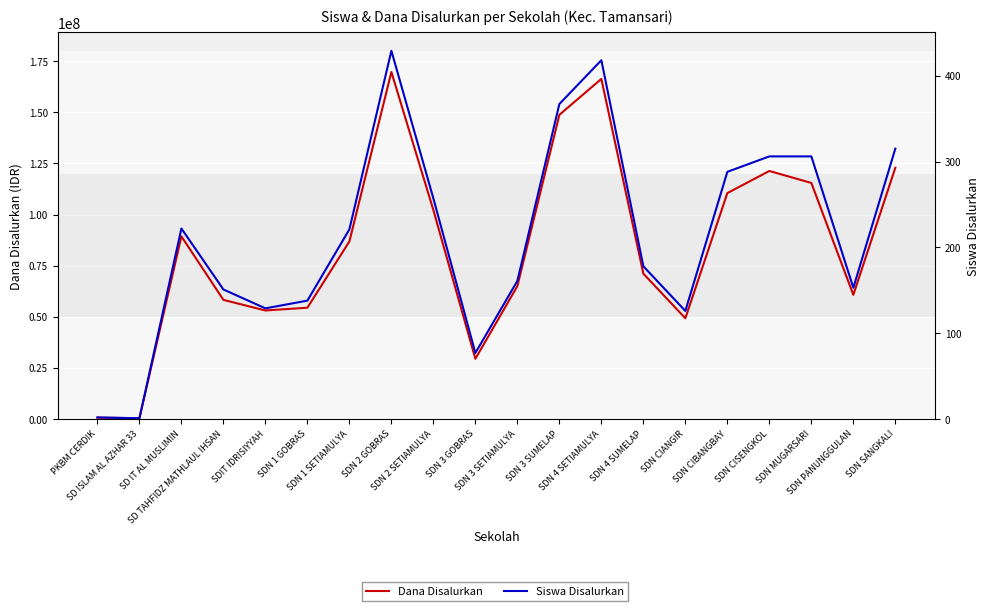

What are all the series names shown in the legend?

Dana Disalurkan, Siswa Disalurkan